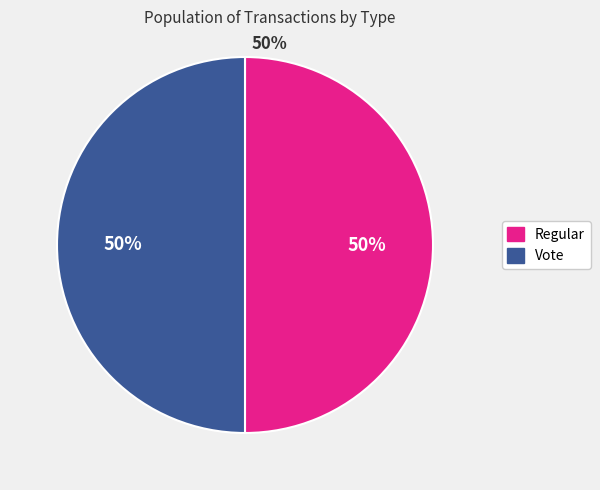

To the nearest percent, what portion does Regular represent?

50%